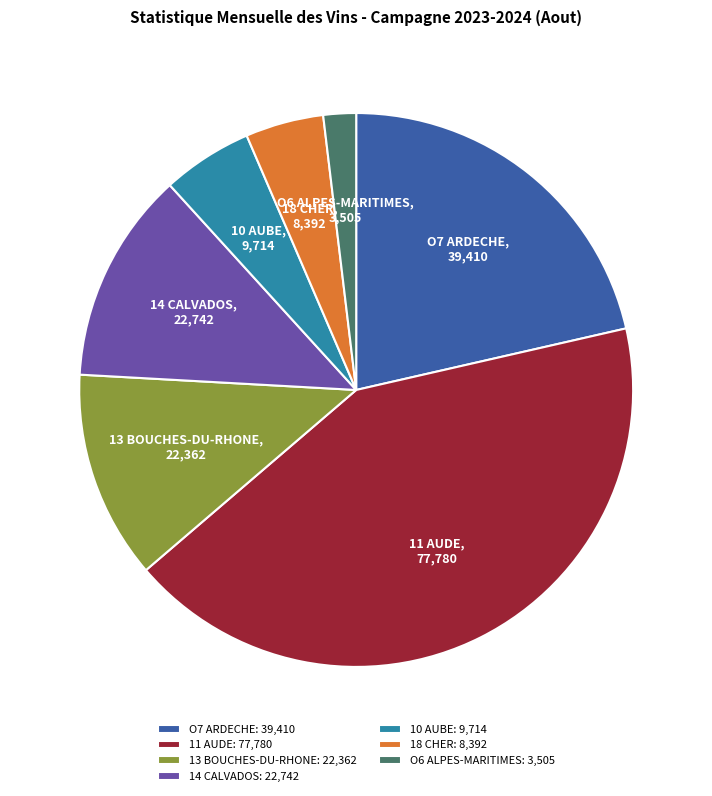

Between 14 CALVADOS and O7 ARDECHE, which is larger?

O7 ARDECHE